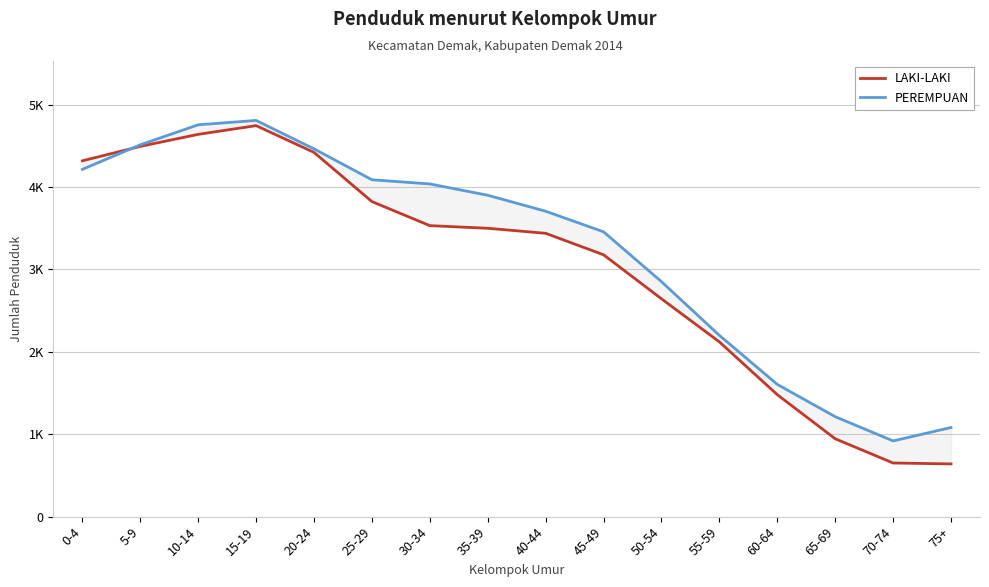

What is the label of the 13th point from the right?

15-19